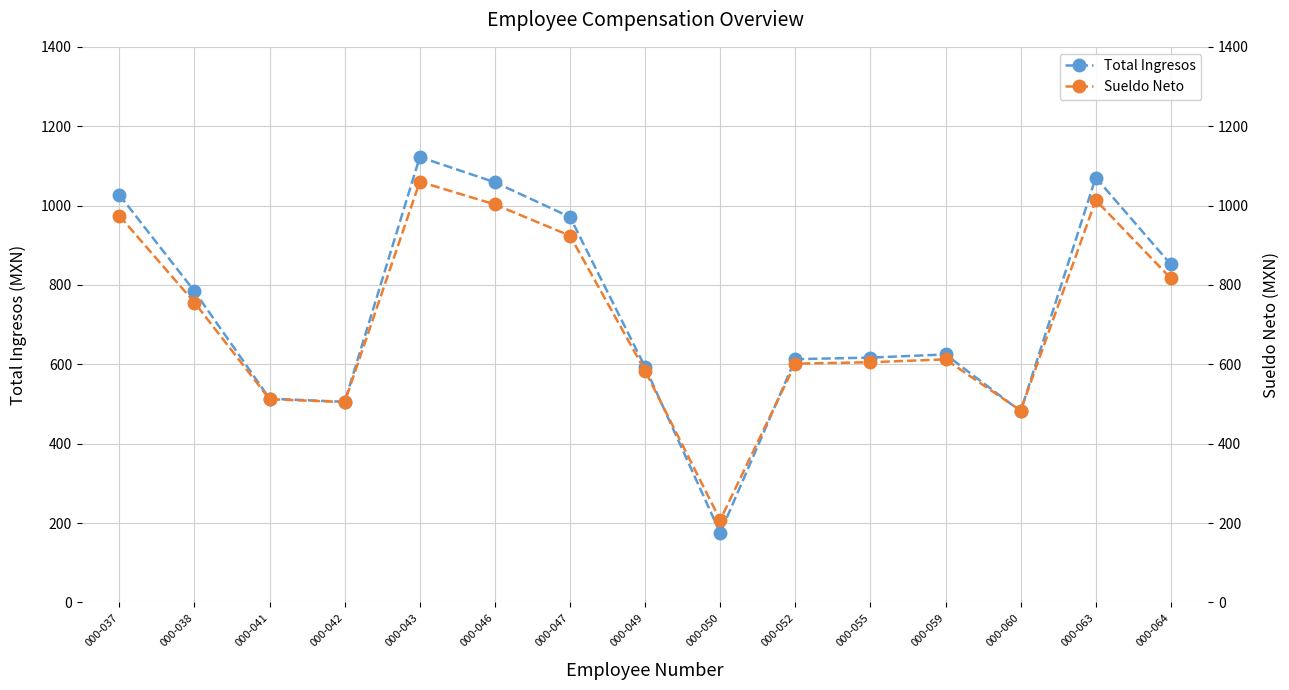

How many data points in Sueldo Neto are above 612?

8